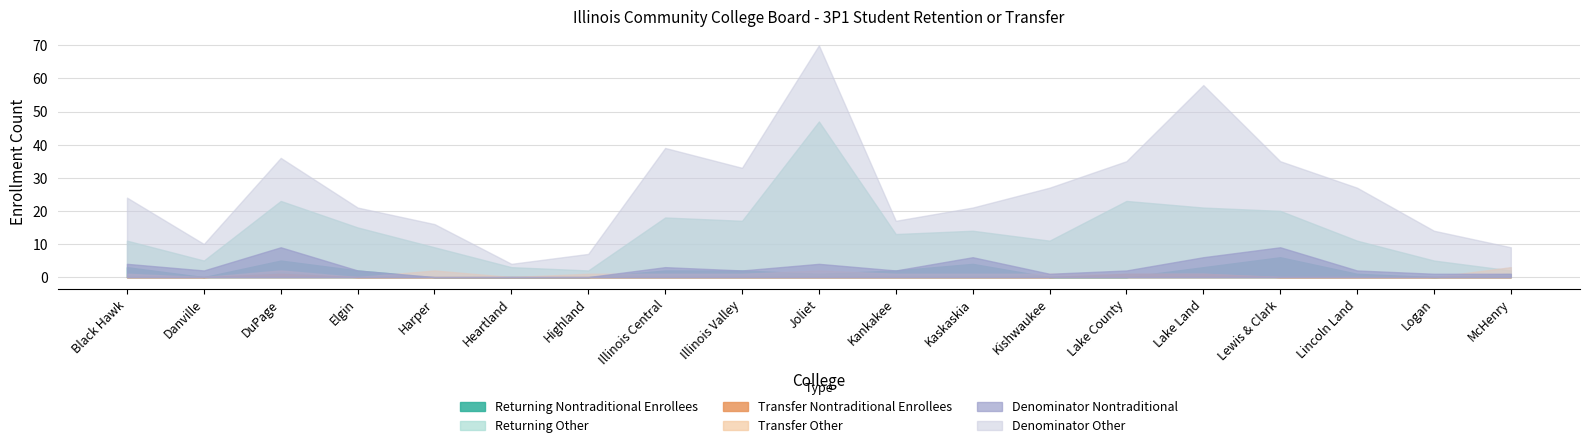

True or false: Transfer Other has more than 2 points higher than both neighbors.

True